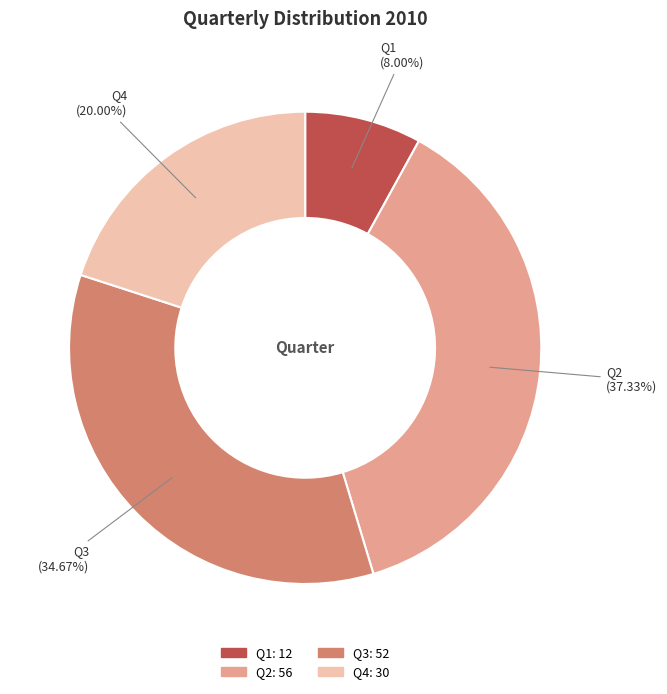

Does Q3 account for over 50% of the chart?

No